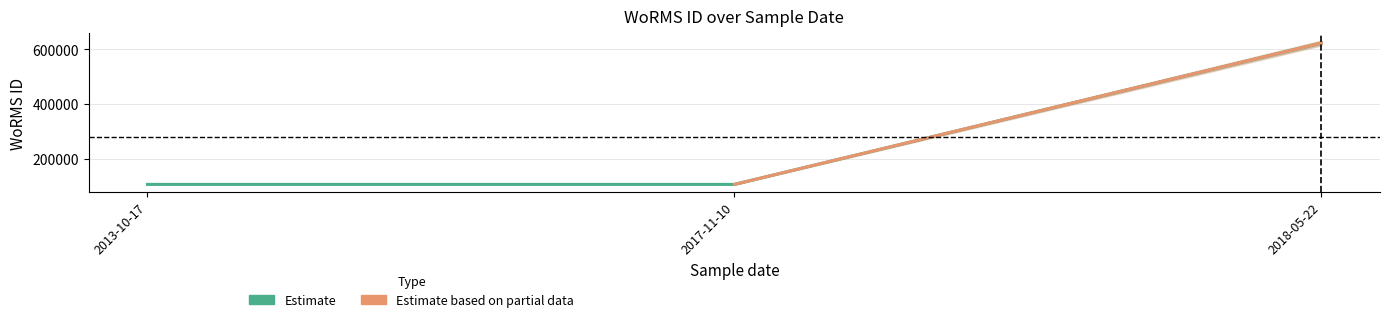

What value does the data have at 2018-05-22, to the nearest 50?

623450